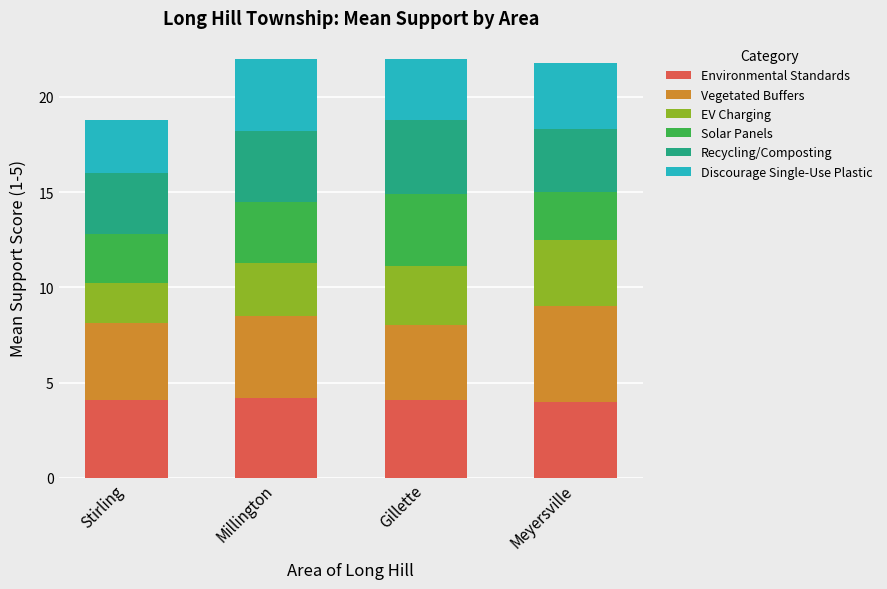

Reading left to right, what are the values for Environmental Standards?

4.1	4.2	4.1	4.0